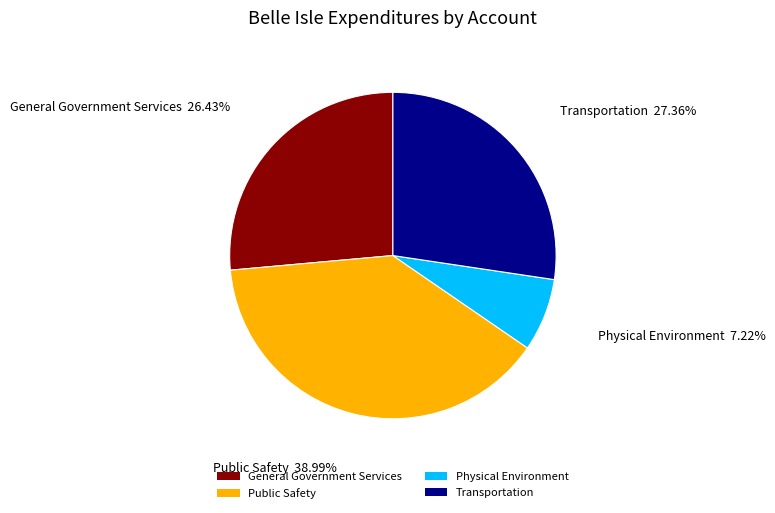

Does any single category account for the majority?

No